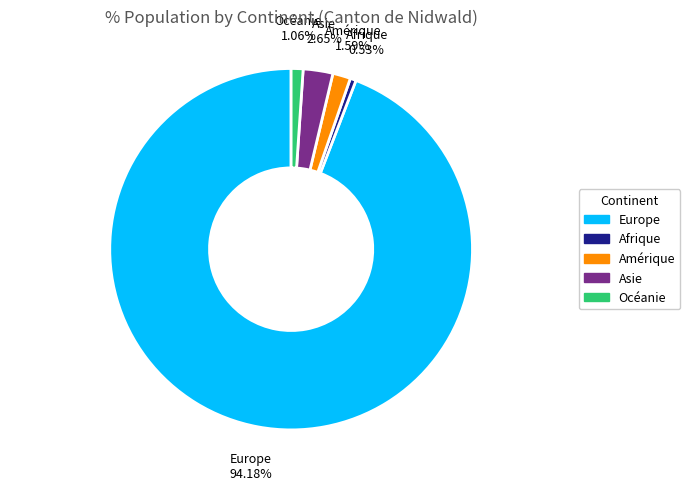

What percentage do Amérique and Europe together represent?

95.8%